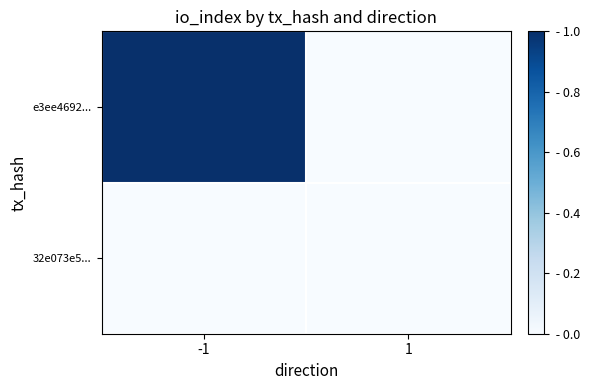

At how many categories does at least one series exceed 0?

2